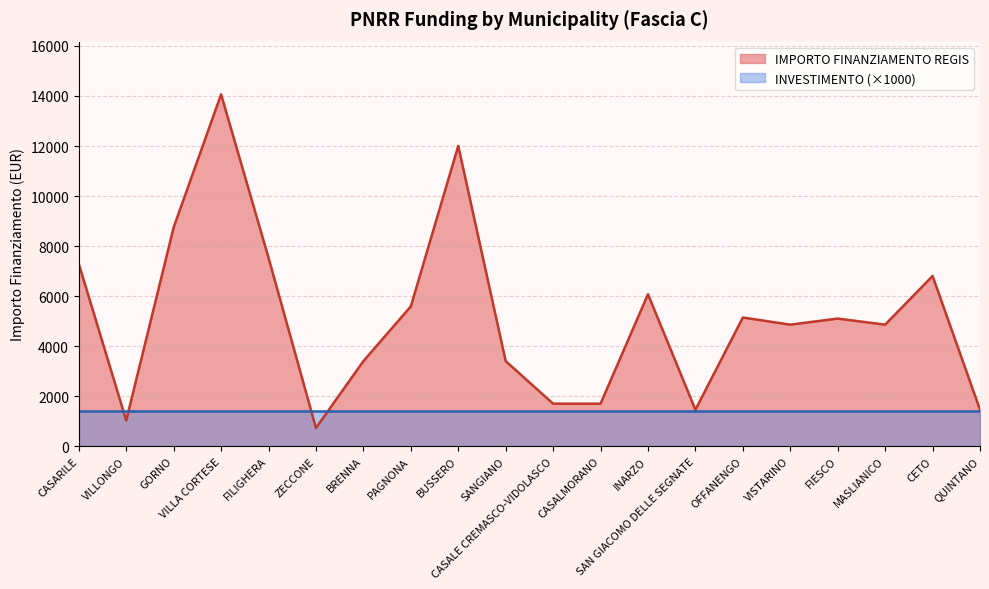

How many values are below 5103?

10